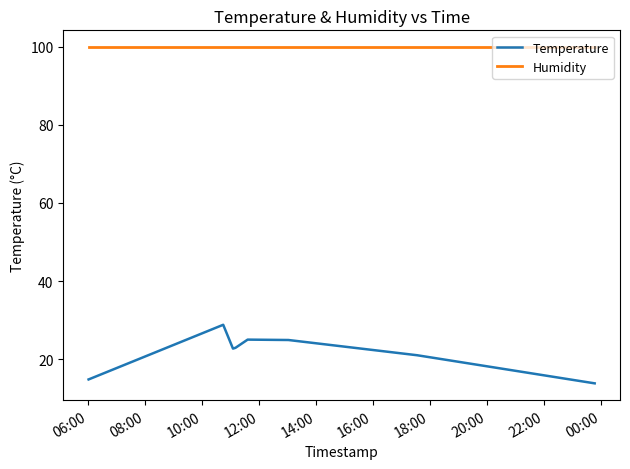

Which series has the largest range (max minus min)?

Temperature